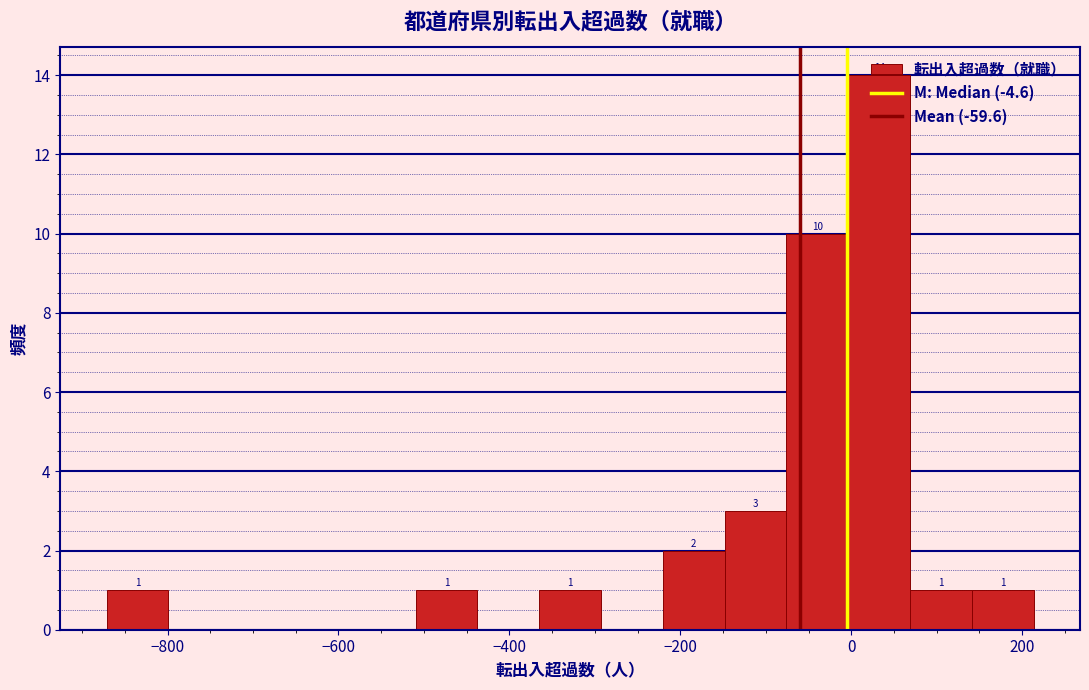

Around what value on the x-axis is the tallest bar? Give the approximate position of its centre, as read against the axis.

40